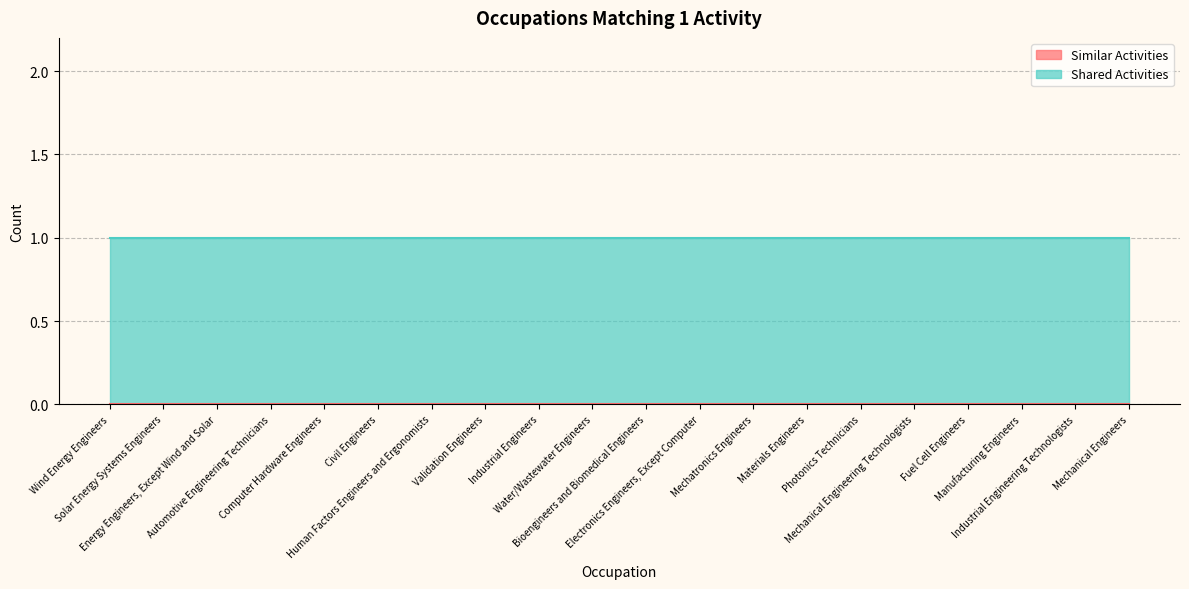

Which series has the largest total across all categories?

Shared Activities